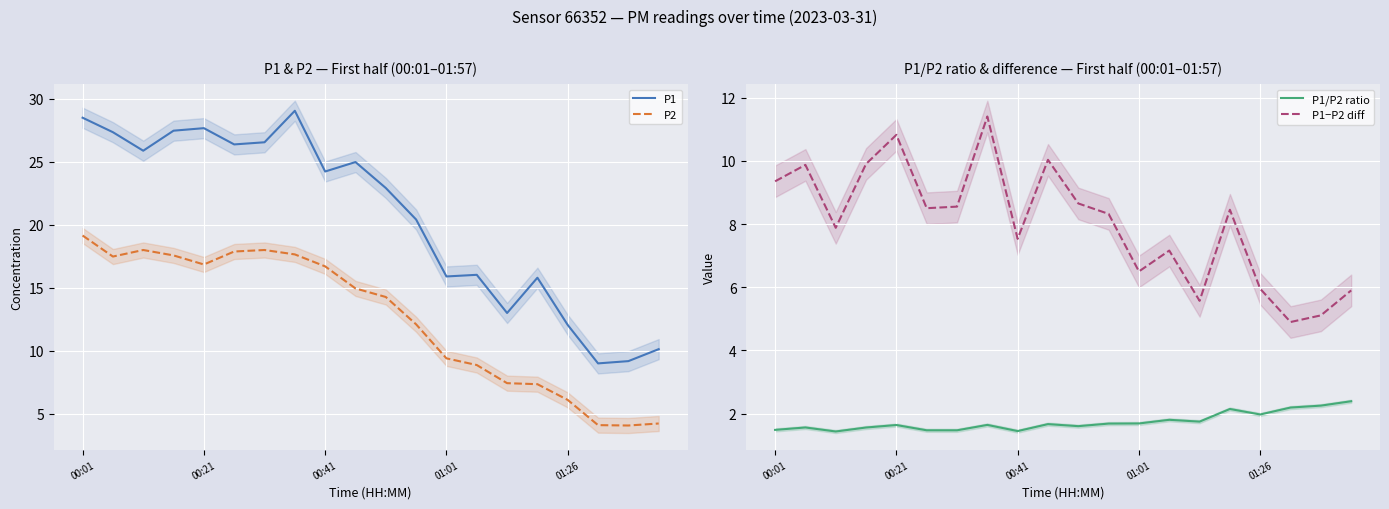

How many data points in P2 are above 14?

11